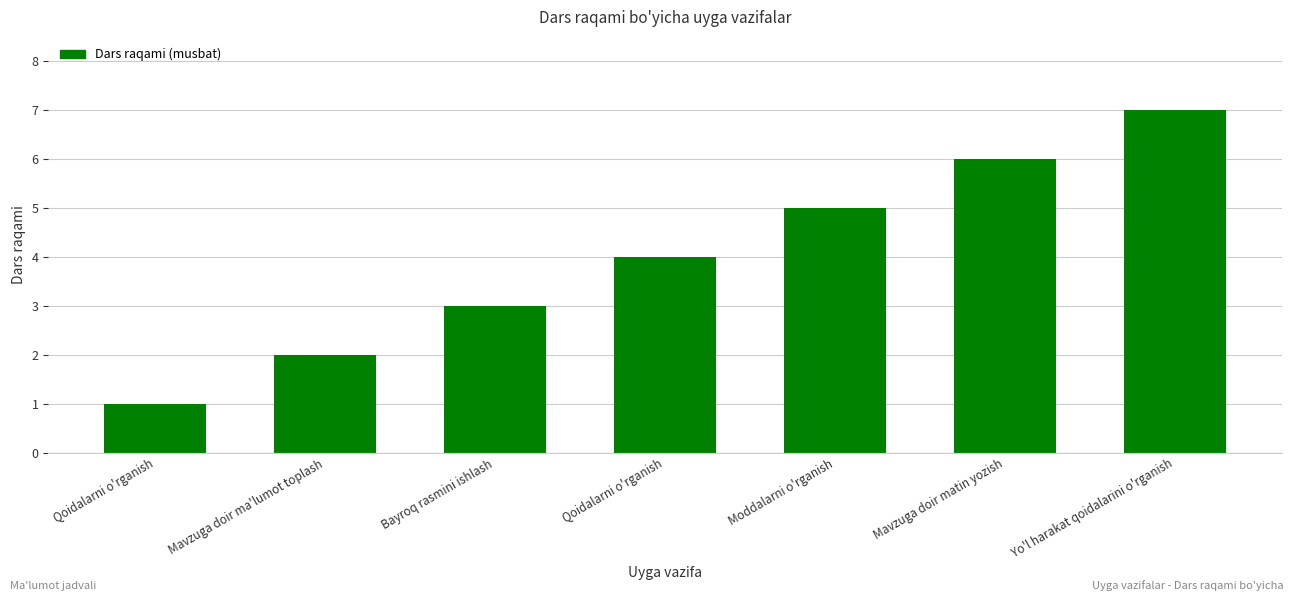

Reading left to right, what are all the values shown in this chart?

Qoidalarni o'rganish=1	Mavzuga doir ma'lumot toplash=2	Bayroq rasmini ishlash=3	Qoidalarni o'rganish=4	Moddalarni o'rganish=5	Mavzuga doir matin yozish=6	Yo'l harakat qoidalarini o'rganish=7